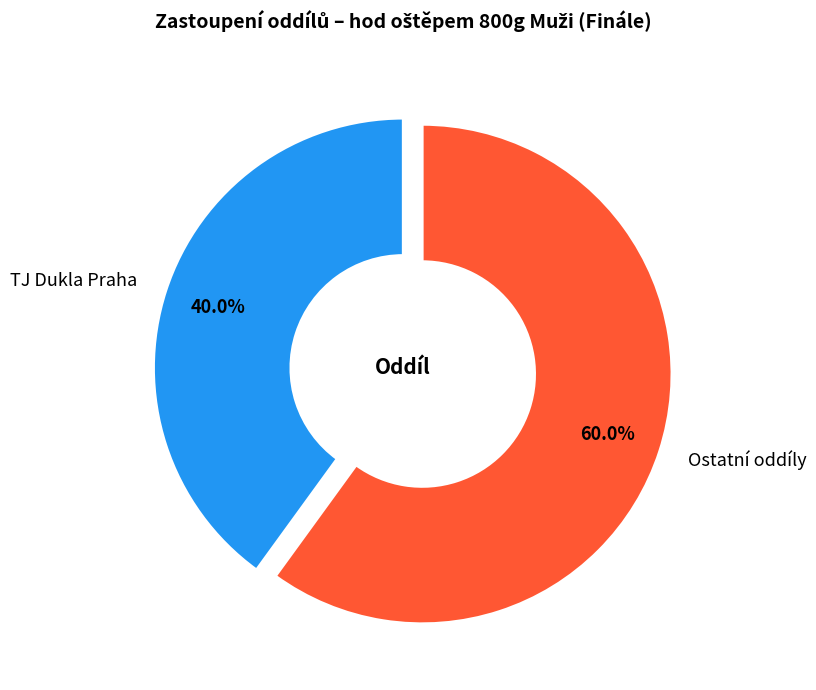

To the nearest percent, what is the difference between the largest and smallest slice percentages?

20%